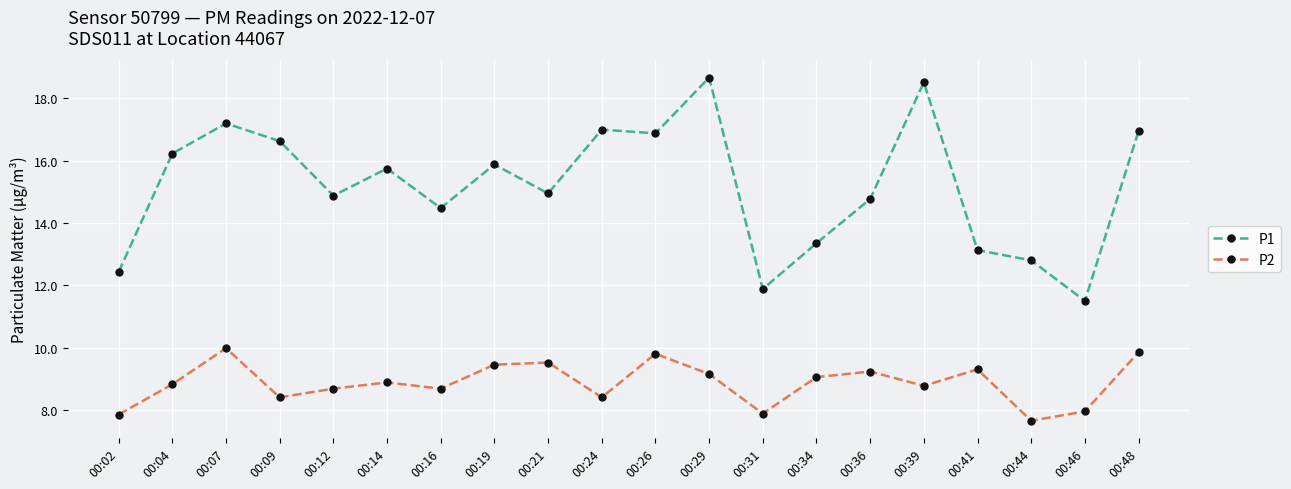

At which label does P1 reach its peak?

00:29